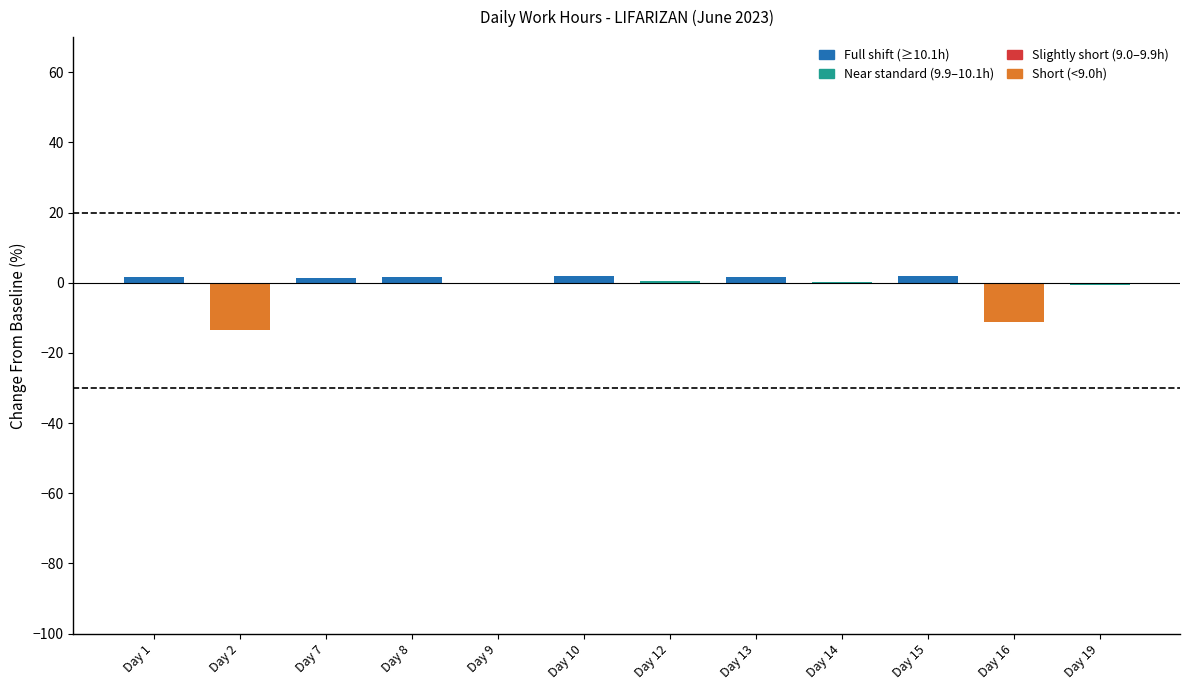

What is the greatest value displayed?

1.8